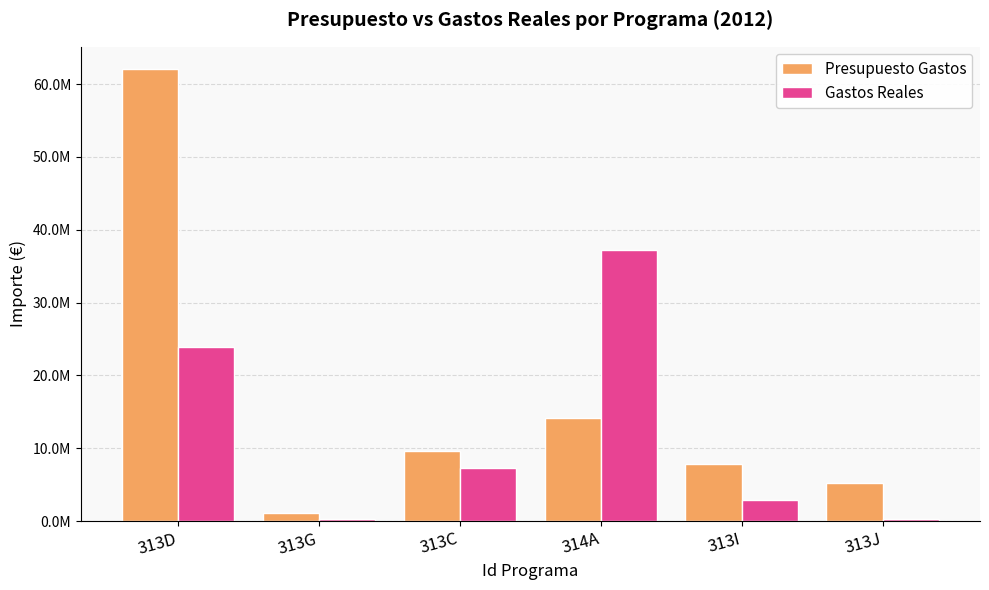

Which category has the highest value across all series?

313D